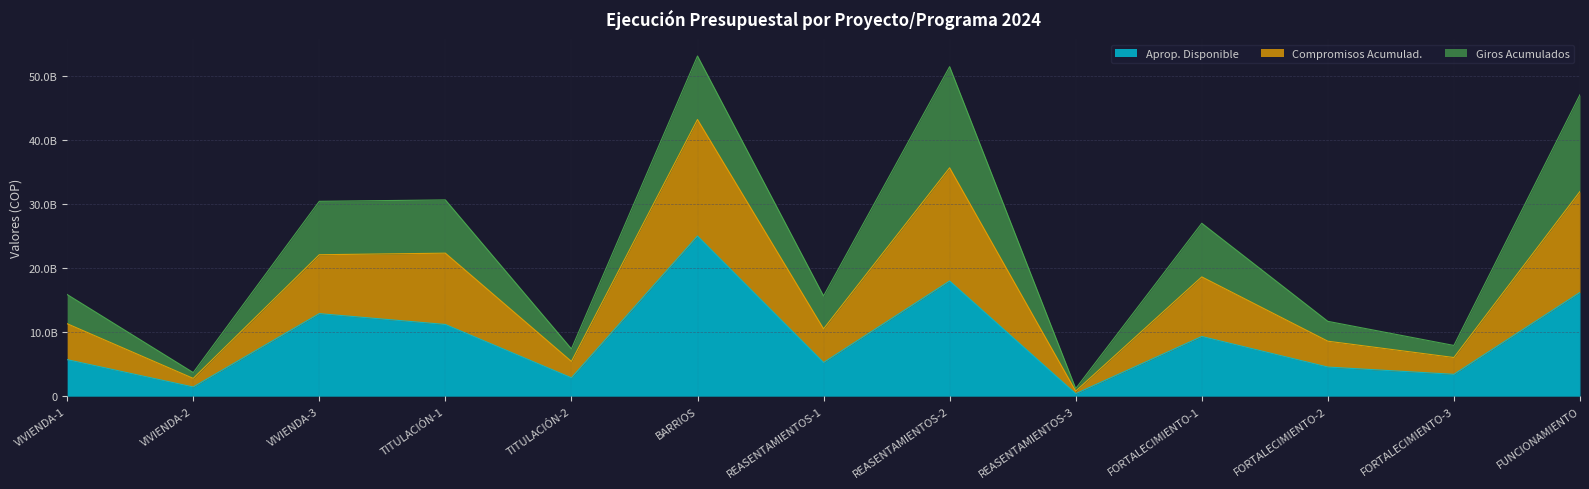

At how many categories does at least one series exceed 30353272049?

5